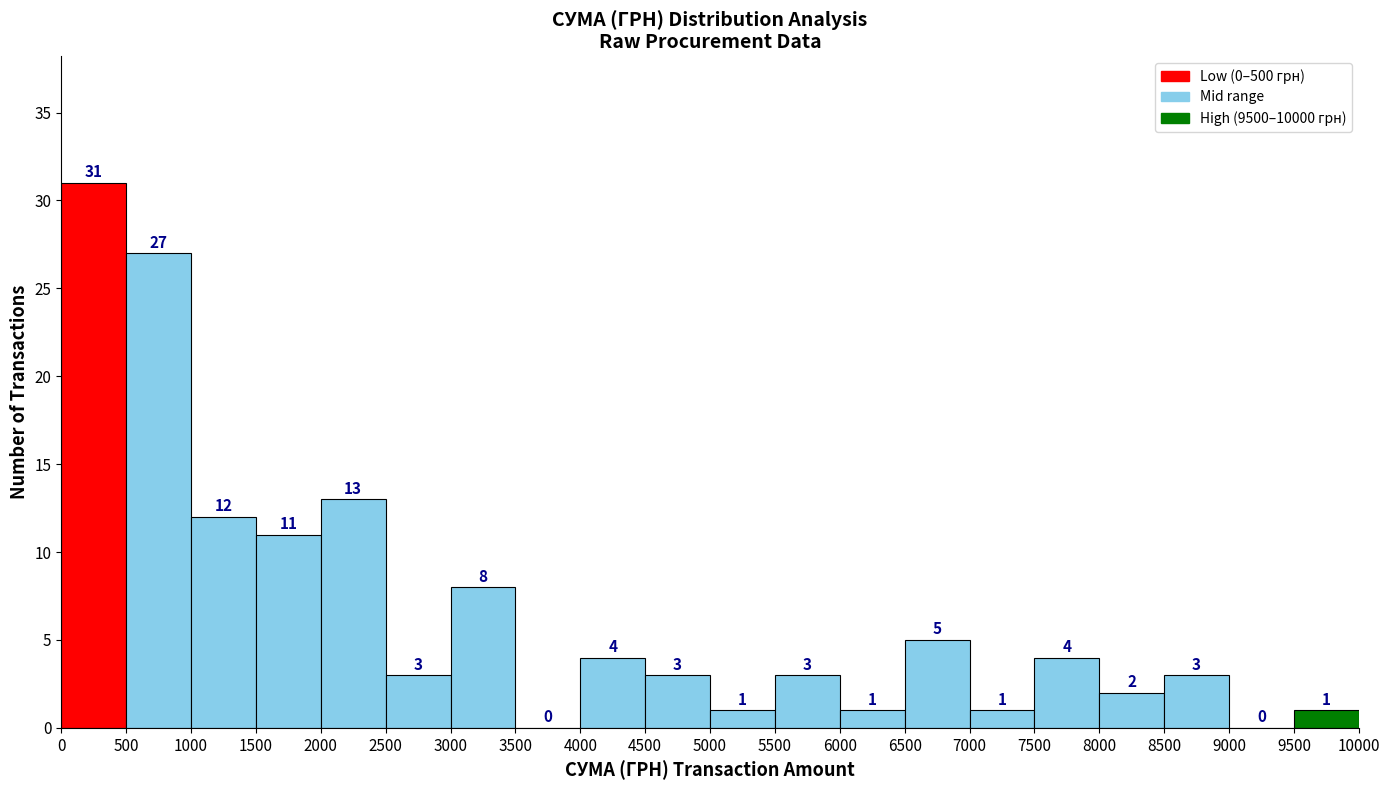

Reading left to right, transcribe this chart: for each bar, give the range it covers on the x-axis and its height.

0 to 500: 31
500 to 1000: 27
1000 to 1500: 12
1500 to 2000: 11
2000 to 2500: 13
2500 to 3000: 3
3000 to 3500: 8
3500 to 4000: 0
4000 to 4500: 4
4500 to 5000: 3
5000 to 5500: 1
5500 to 6000: 3
6000 to 6500: 1
6500 to 7000: 5
7000 to 7500: 1
7500 to 8000: 4
8000 to 8500: 2
8500 to 9000: 3
9000 to 9500: 0
9500 to 10000: 1